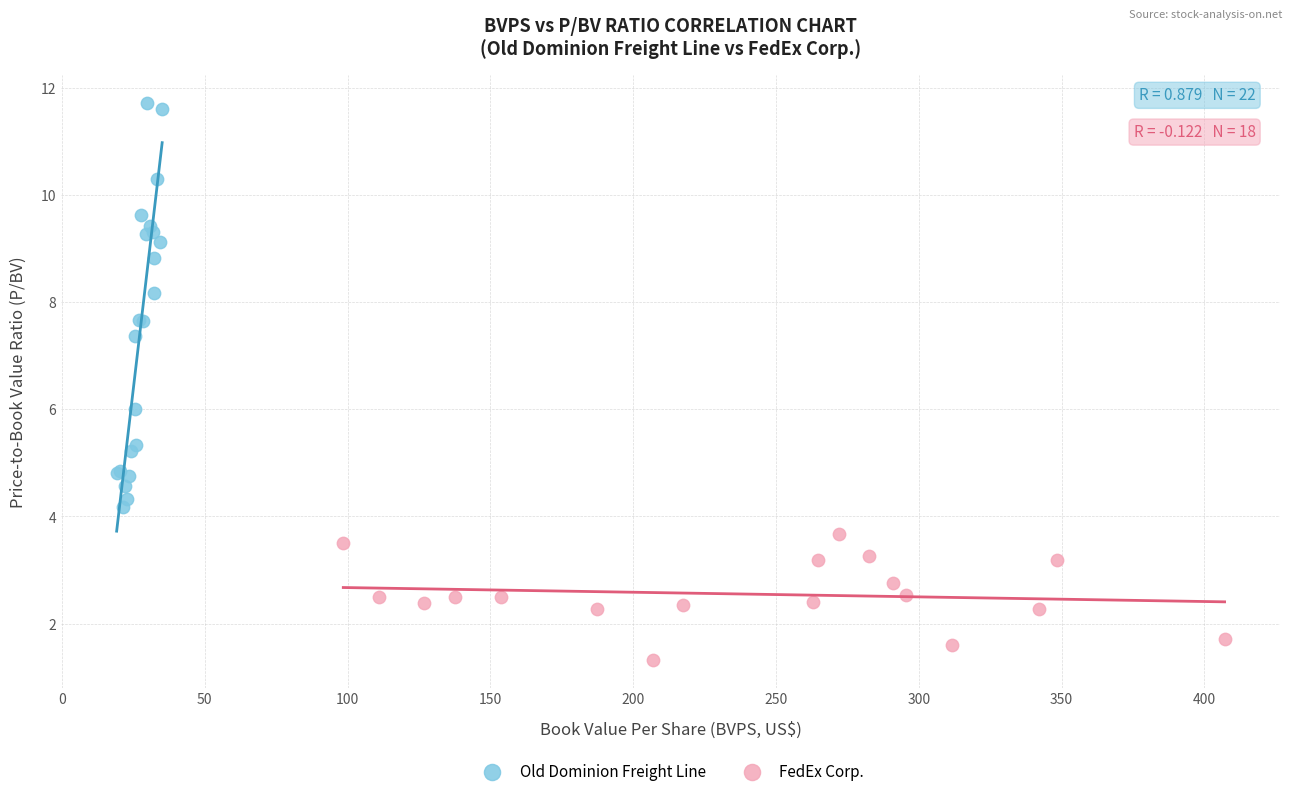

Which series reaches the maximum Y coordinate?

Old Dominion Freight Line